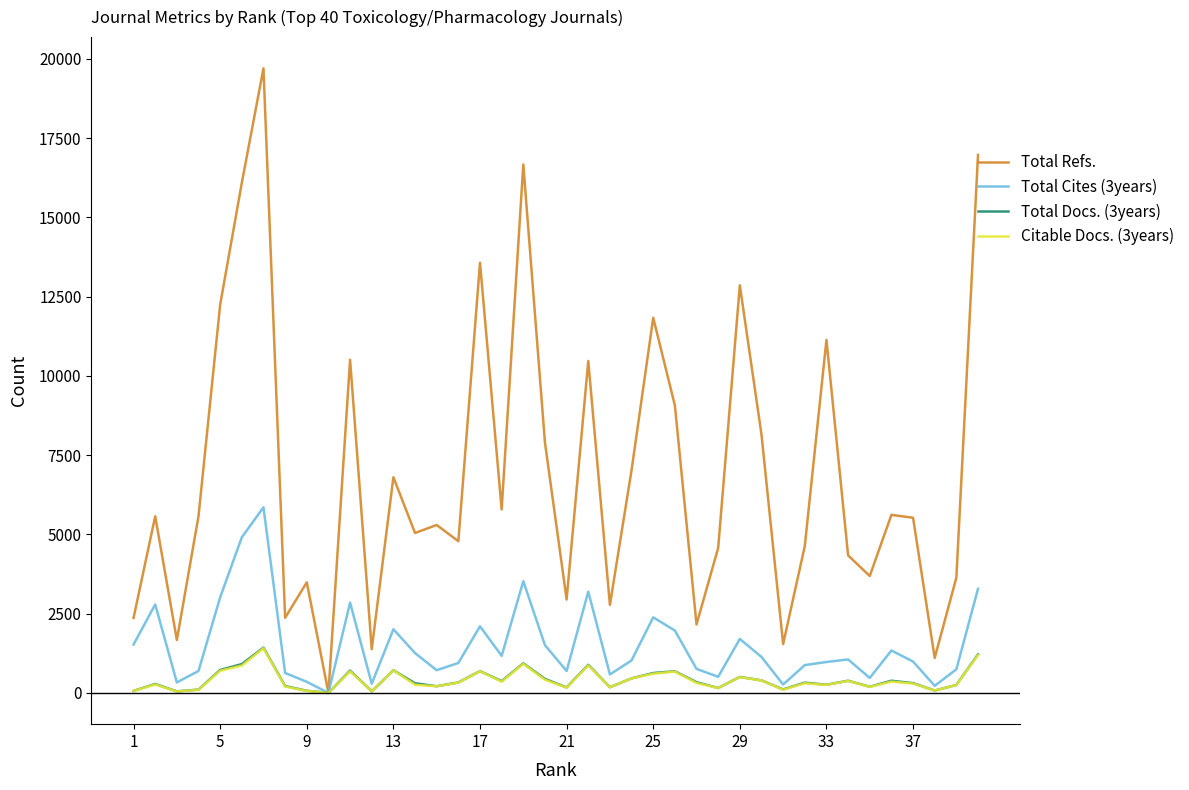

Which series has the largest total across all categories?

Total Refs.